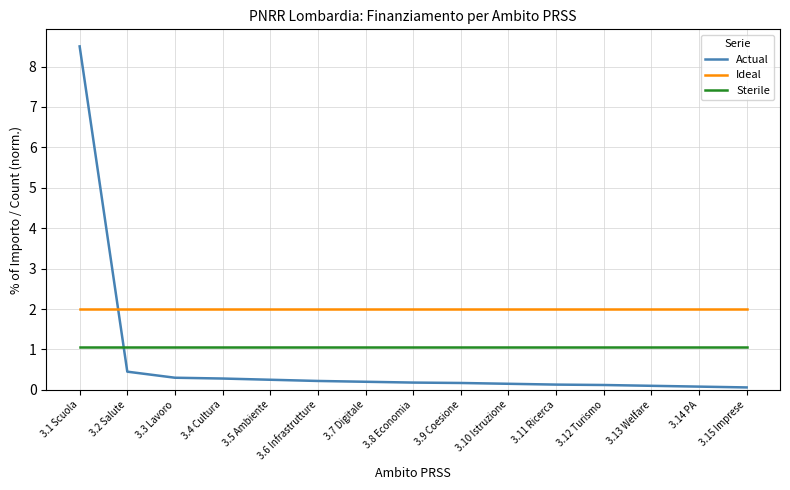

Is the value of Ideal at 3.7 Digitale greater than the value of Actual at 3.4 Cultura?

Yes